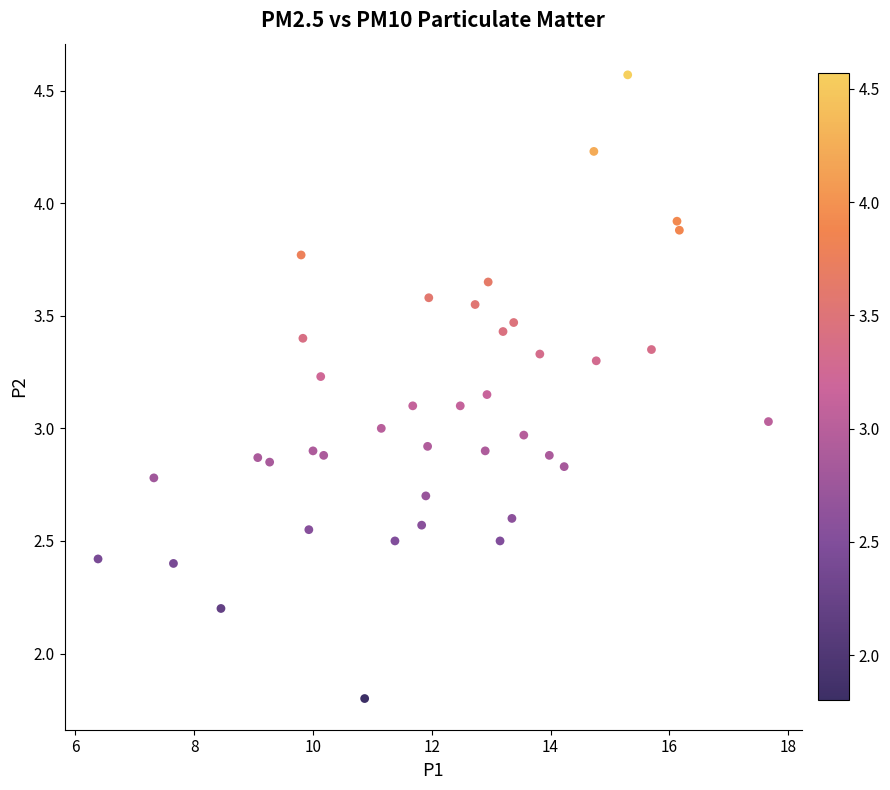

What is the range of Y values (max minus min)?

2.8